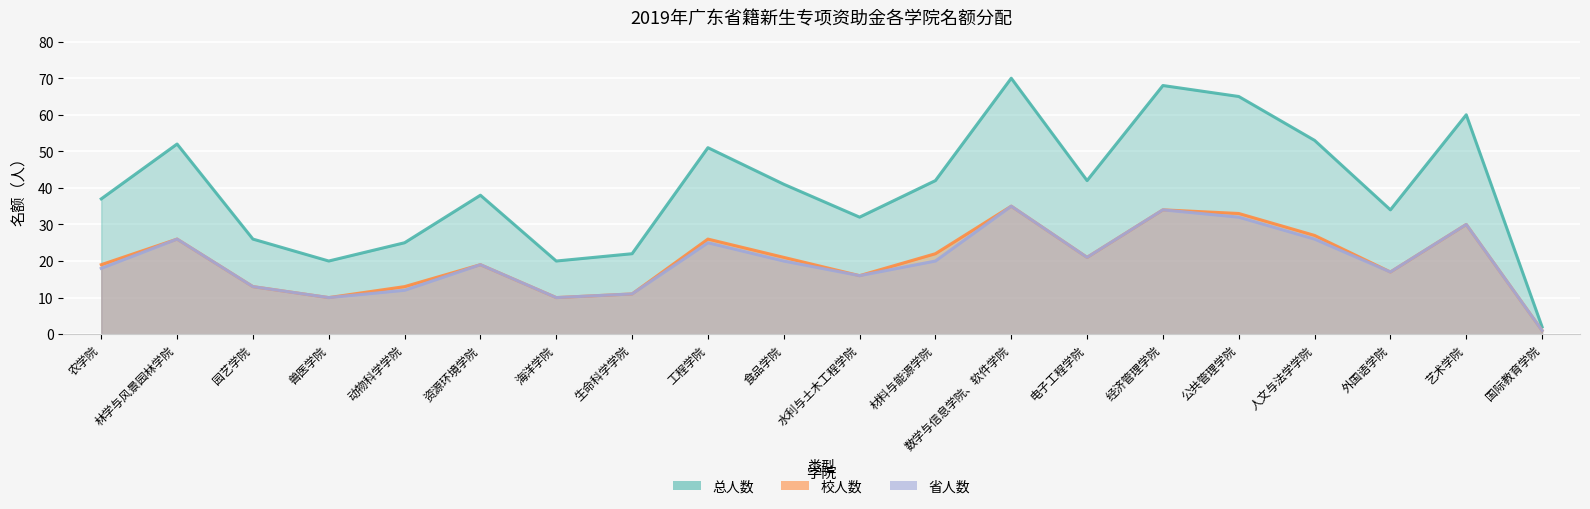

What are all the series names shown in the legend?

总人数, 校人数, 省人数